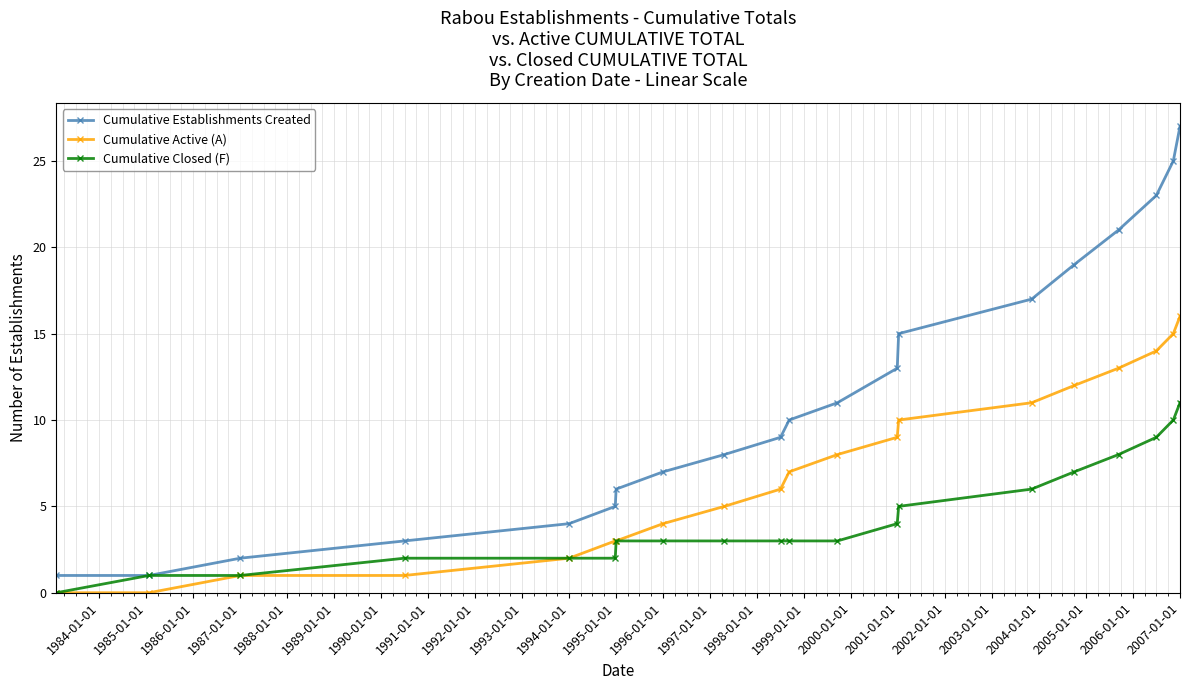

How many data points in Cumulative Establishments Created are less than 10?

10